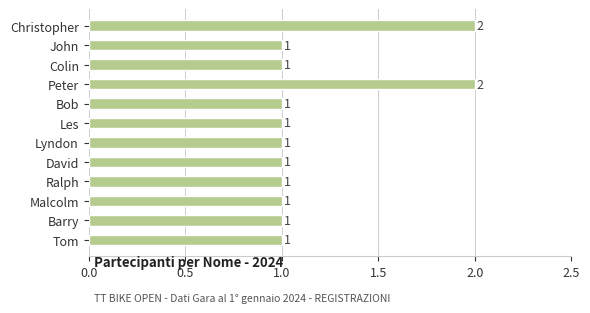

What is the sum of all values?

14